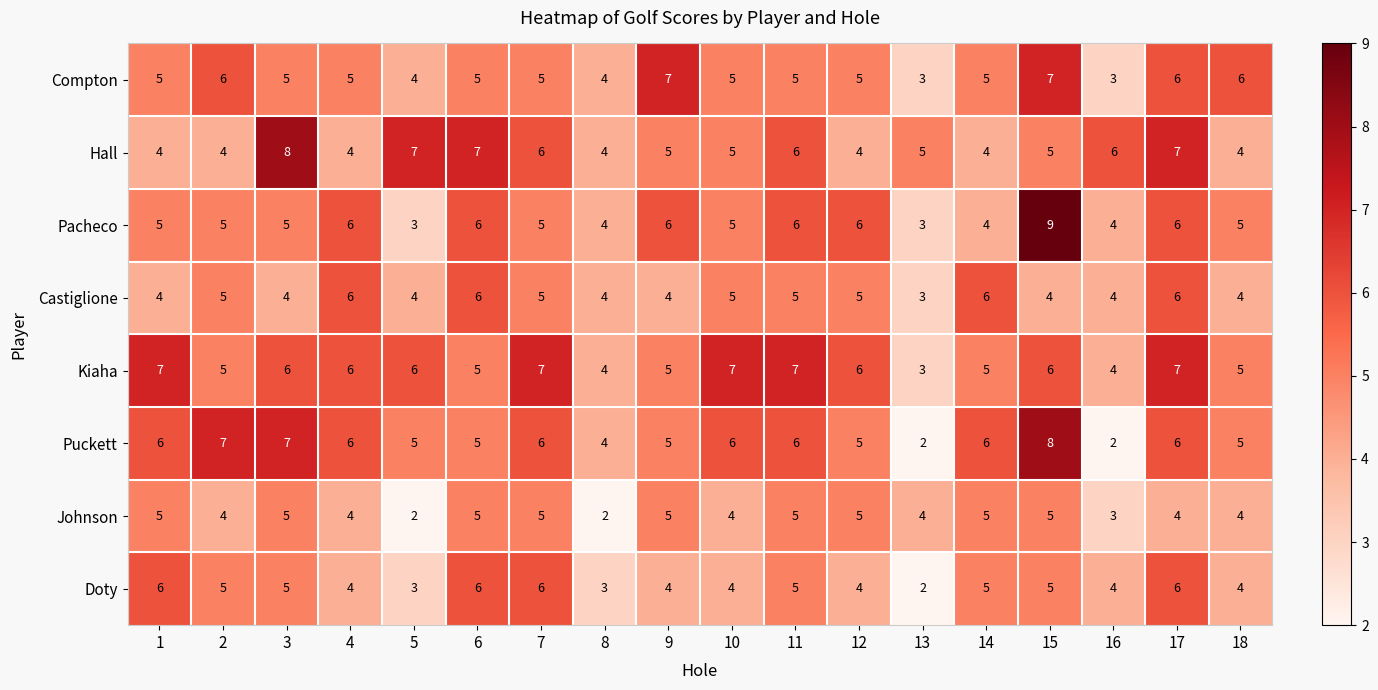

What is the difference between the highest and lowest values at 18?

2